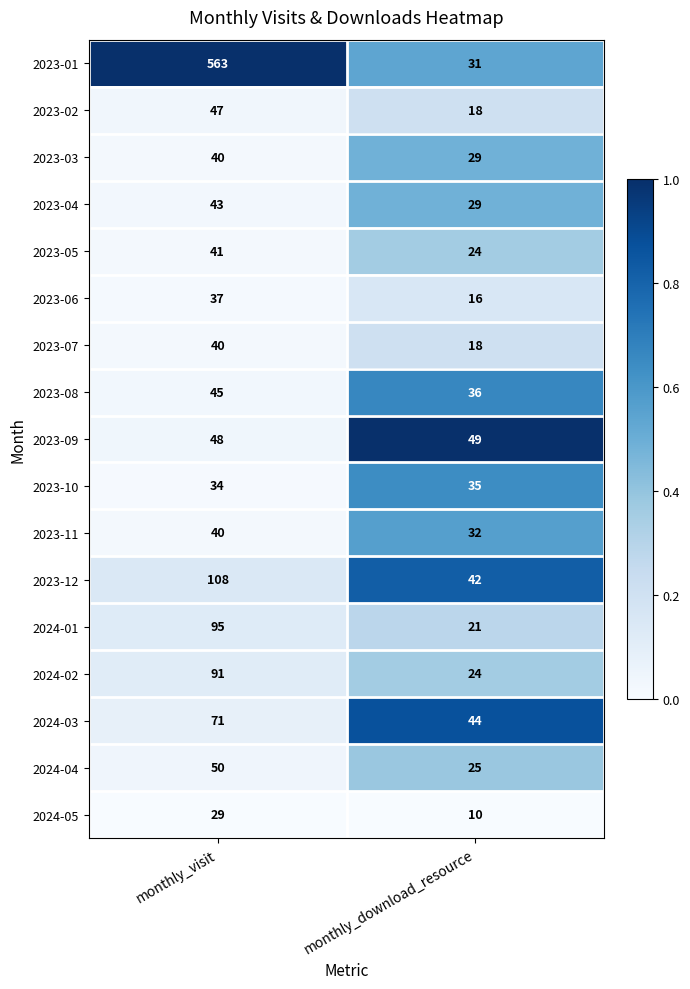

Where is 2024-05 nearest to the value 19?

monthly_download_resource